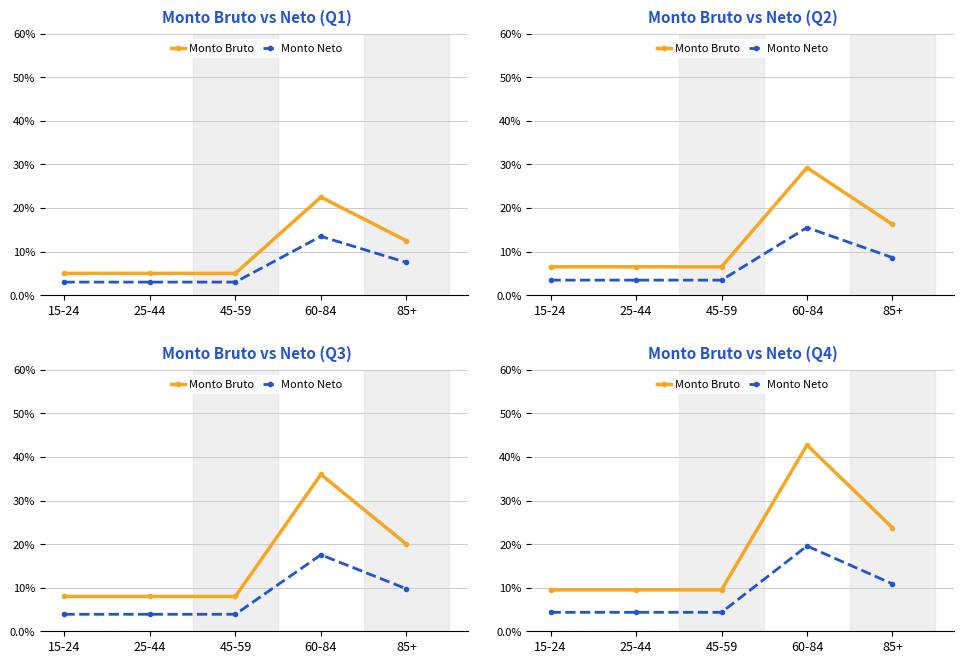

List the series in order of their peak value, lowest first.

Monto Neto, Monto Bruto